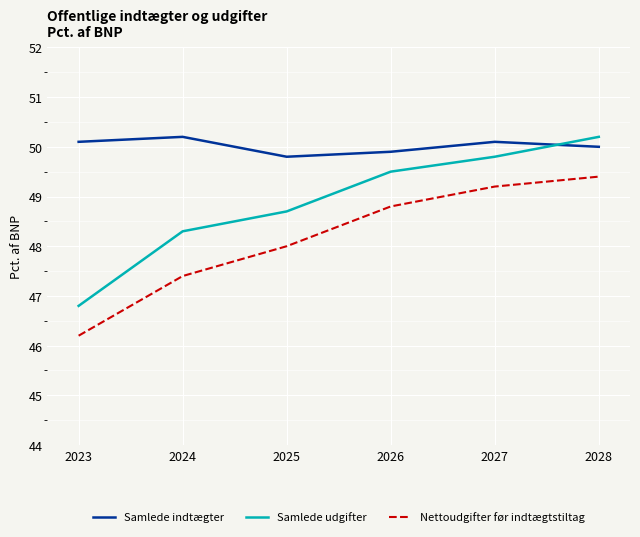

What is the average value of the Samlede indtægter series?

50.0